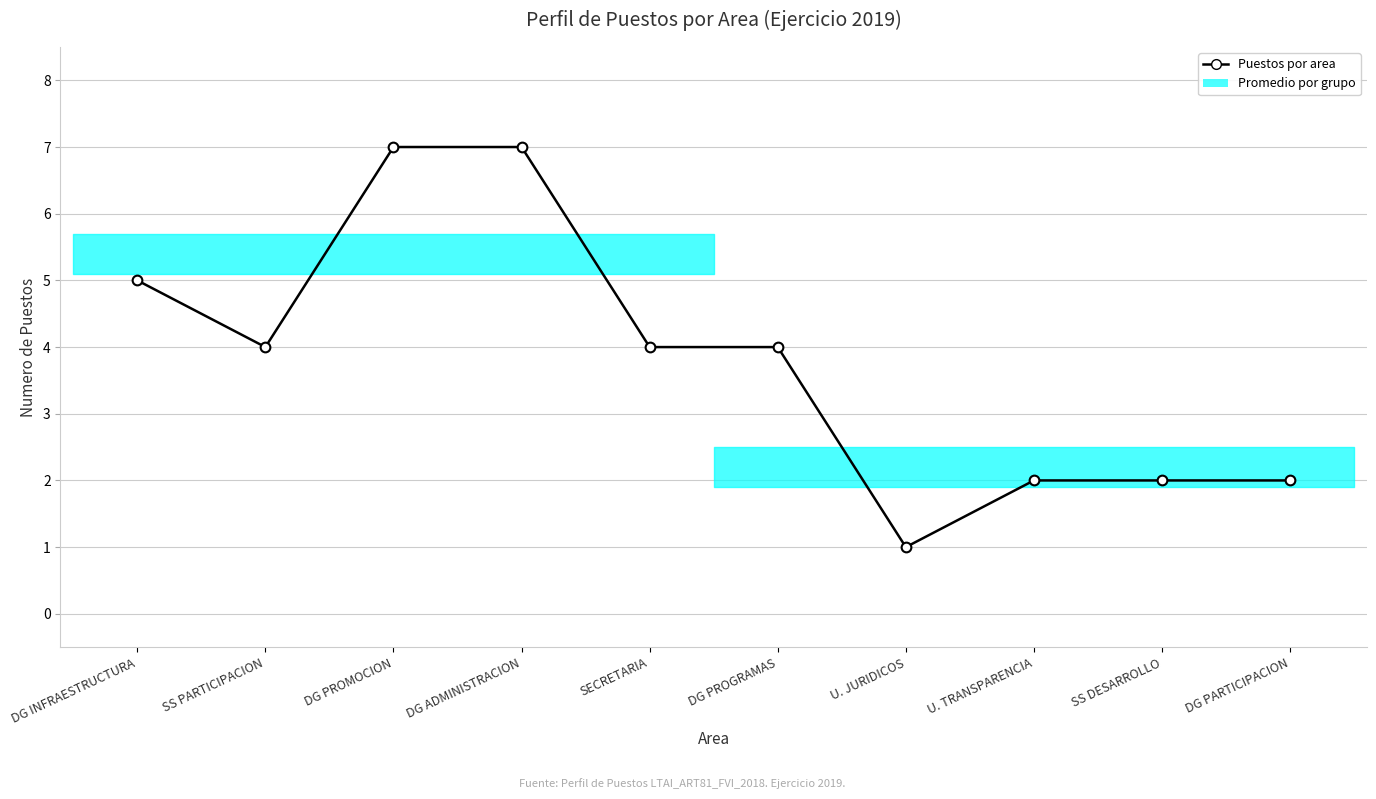

How many data points are above 4?

3